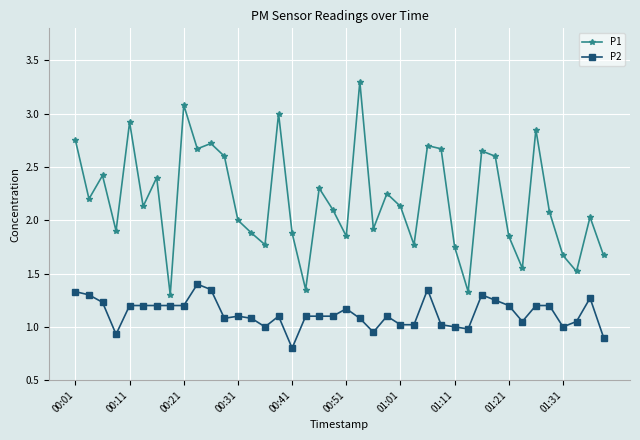

What is the highest value of the P1 series?

3.3